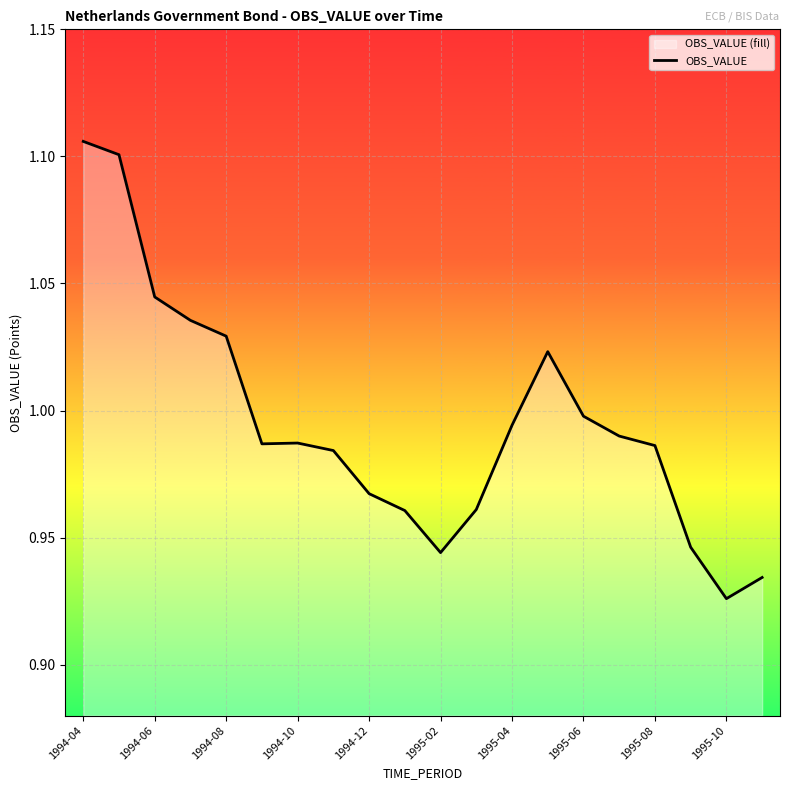

Which category has the lowest value across all series?

1995-10